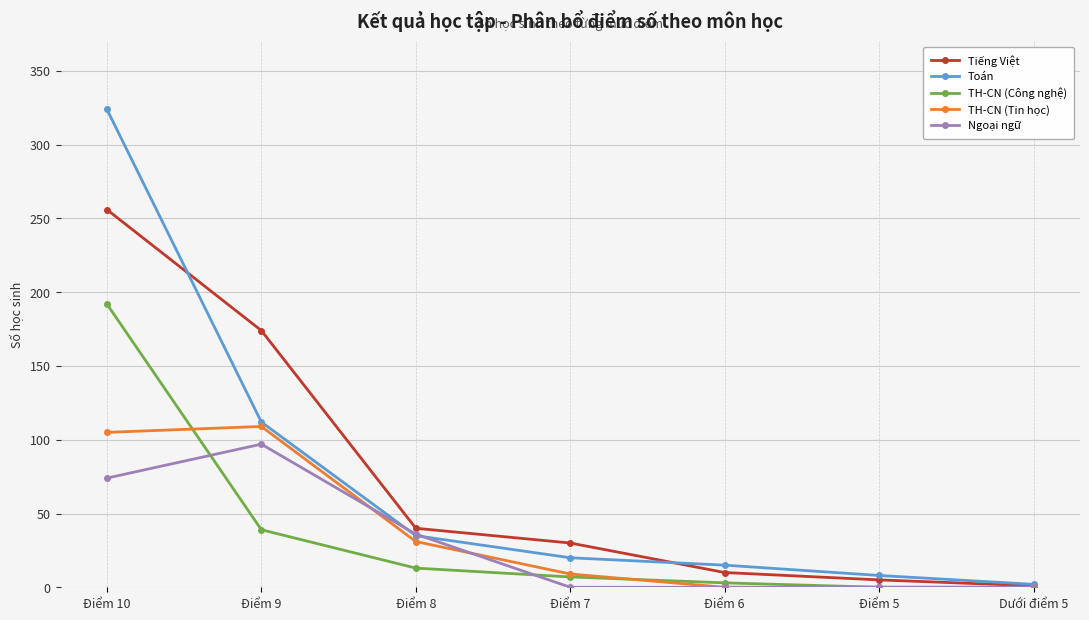

How many distinct data groups are displayed?

5